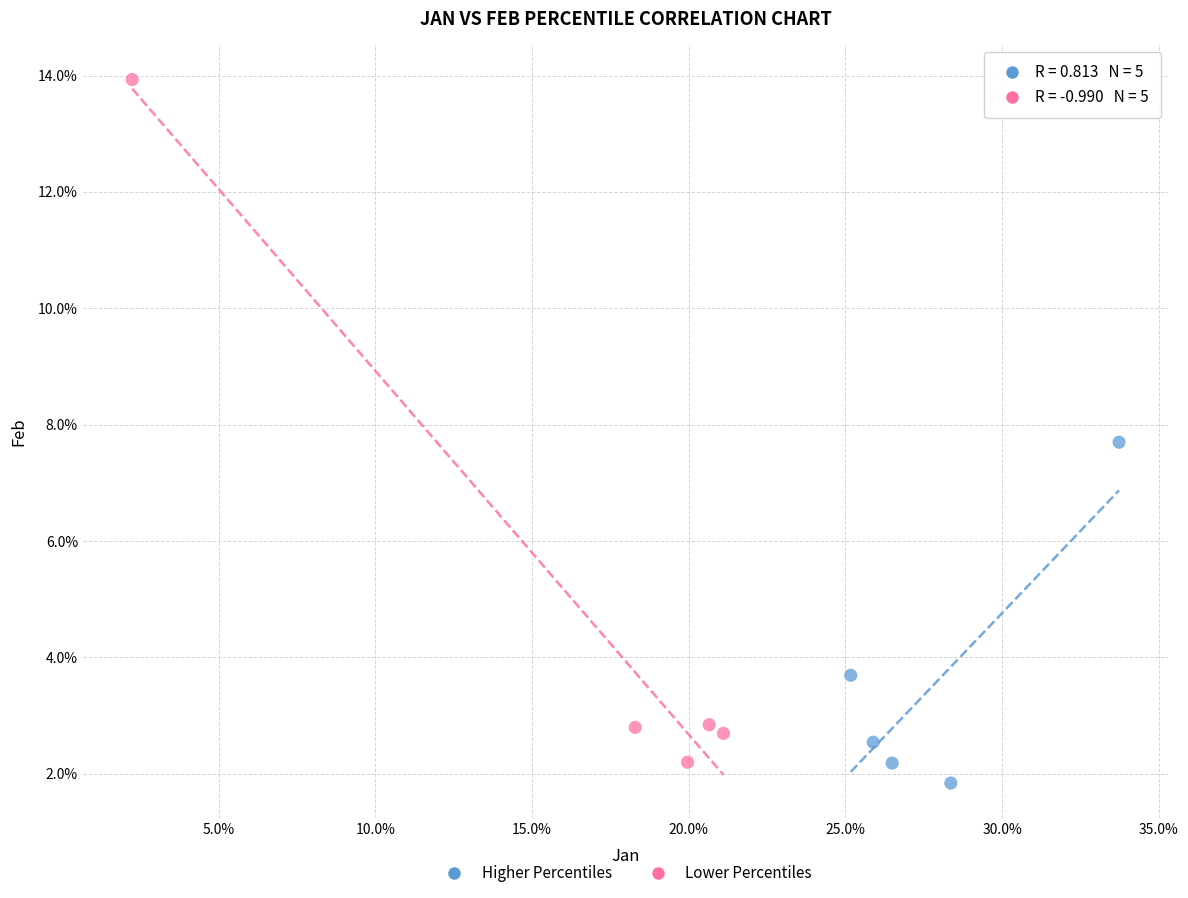

What are all the series names shown in the legend?

Higher Percentiles, Lower Percentiles